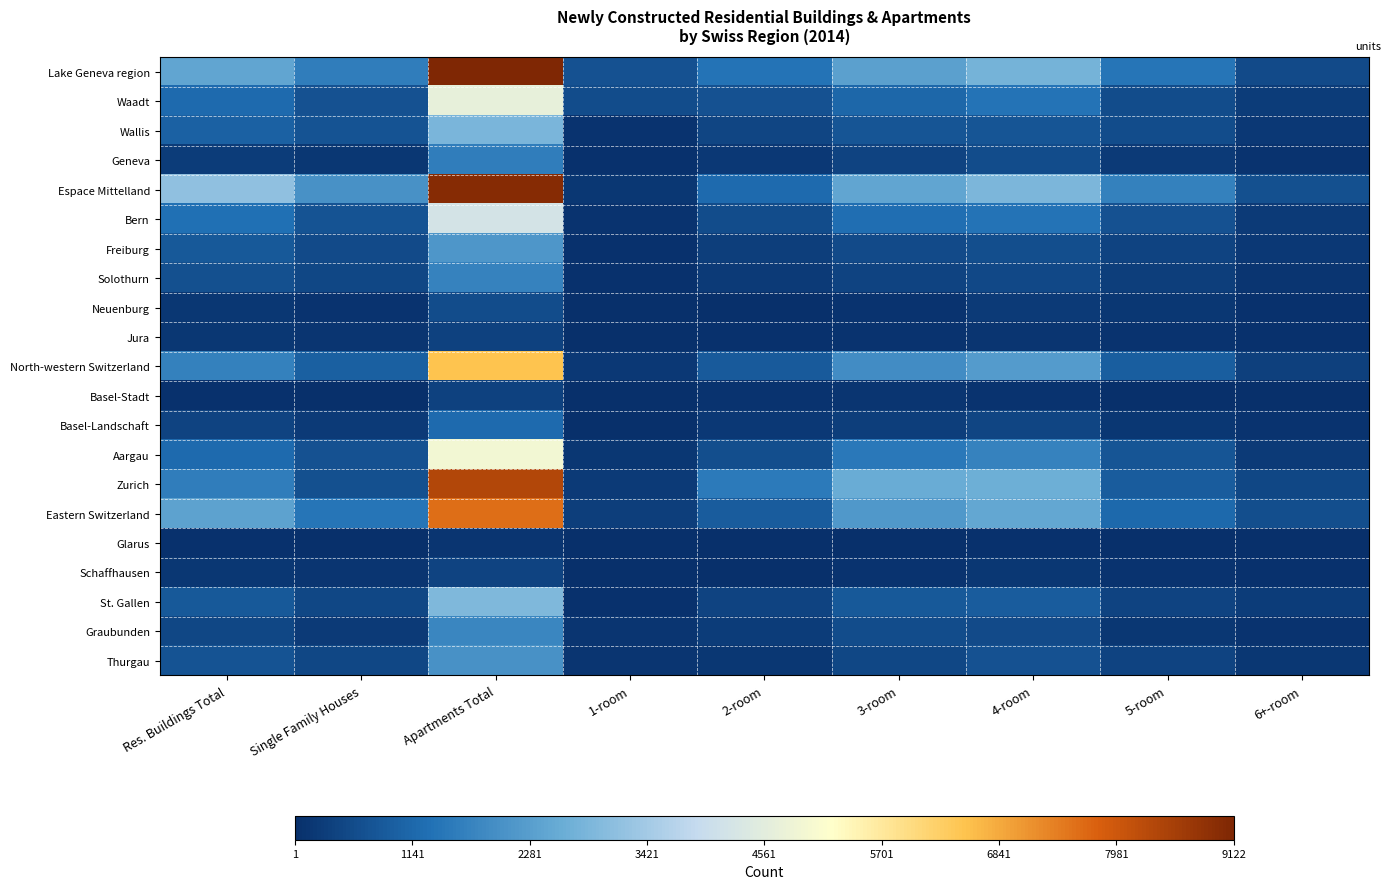

Reading left to right, what are all the values shown in this chart?

Lake Geneva region: Res. Buildings Total=2441	Single Family Houses=1575	Apartments Total=9122	1-room=712	2-room=1364	3-room=2319	4-room=2753	5-room=1417	6+-room=557
Waadt: Res. Buildings Total=1180	Single Family Houses=696	Apartments Total=4694	1-room=578	2-room=703	3-room=1137	4-room=1388	5-room=602	6+-room=286
Wallis: Res. Buildings Total=1008	Single Family Houses=727	Apartments Total=2839	1-room=80	2-room=450	3-room=765	4-room=769	5-room=580	6+-room=195
Geneva: Res. Buildings Total=253	Single Family Houses=152	Apartments Total=1589	1-room=54	2-room=211	3-room=417	4-room=596	5-room=235	6+-room=76
Espace Mittelland: Res. Buildings Total=3150	Single Family Houses=2018	Apartments Total=9012	1-room=161	2-room=1206	3-room=2431	4-room=2869	5-room=1675	6+-room=670
Bern: Res. Buildings Total=1311	Single Family Houses=740	Apartments Total=4240	1-room=80	2-room=583	3-room=1264	4-room=1356	5-room=709	6+-room=248
Freiburg: Res. Buildings Total=847	Single Family Houses=568	Apartments Total=2135	1-room=40	2-room=316	3-room=566	4-room=622	5-room=399	6+-room=192
Solothurn: Res. Buildings Total=648	Single Family Houses=465	Apartments Total=1676	1-room=37	2-room=238	3-room=427	4-room=524	5-room=312	6+-room=138
Neuenburg: Res. Buildings Total=165	Single Family Houses=103	Apartments Total=573	1-room=3	2-room=31	3-room=100	4-room=241	5-room=161	6+-room=37
Jura: Res. Buildings Total=179	Single Family Houses=142	Apartments Total=388	1-room=1	2-room=38	3-room=74	4-room=126	5-room=94	6+-room=55
North-western Switzerland: Res. Buildings Total=1656	Single Family Houses=966	Apartments Total=6510	1-room=206	2-room=884	3-room=1905	4-room=2234	5-room=939	6+-room=342
Basel-Stadt: Res. Buildings Total=45	Single Family Houses=25	Apartments Total=377	1-room=21	2-room=90	3-room=113	4-room=107	5-room=26	6+-room=20
Basel-Landschaft: Res. Buildings Total=399	Single Family Houses=247	Apartments Total=1196	1-room=21	2-room=182	3-room=305	4-room=441	5-room=163	6+-room=84
Aargau: Res. Buildings Total=1212	Single Family Houses=694	Apartments Total=4937	1-room=164	2-room=612	3-room=1487	4-room=1686	5-room=750	6+-room=238
Zurich: Res. Buildings Total=1581	Single Family Houses=660	Apartments Total=8371	1-room=246	2-room=1505	3-room=2574	4-room=2650	5-room=909	6+-room=487
Eastern Switzerland: Res. Buildings Total=2378	Single Family Houses=1399	Apartments Total=7600	1-room=295	2-room=901	3-room=2145	4-room=2492	5-room=1148	6+-room=619
Glarus: Res. Buildings Total=45	Single Family Houses=27	Apartments Total=130	1-room=6	2-room=10	3-room=33	4-room=57	5-room=11	6+-room=13
Schaffhausen: Res. Buildings Total=161	Single Family Houses=114	Apartments Total=424	1-room=2	2-room=27	3-room=101	4-room=173	5-room=80	6+-room=41
St. Gallen: Res. Buildings Total=830	Single Family Houses=487	Apartments Total=2893	1-room=41	2-room=421	3-room=845	4-room=917	5-room=410	6+-room=259
Graubunden: Res. Buildings Total=493	Single Family Houses=221	Apartments Total=1776	1-room=131	2-room=260	3-room=578	4-room=536	5-room=166	6+-room=105
Thurgau: Res. Buildings Total=726	Single Family Houses=486	Apartments Total=2017	1-room=110	2-room=157	3-room=494	4-room=684	5-room=402	6+-room=170